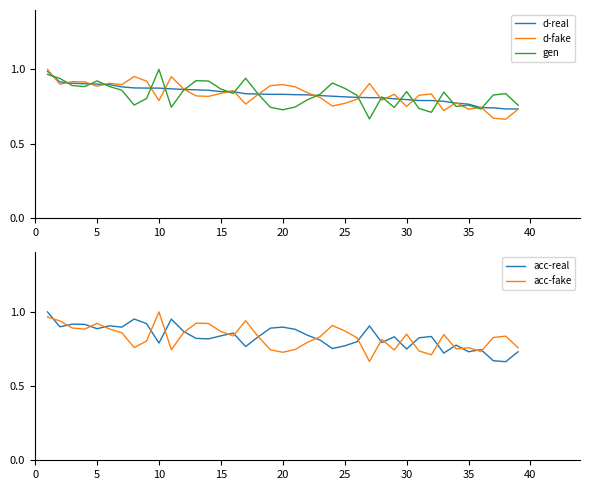

The value of d-real at 20 is 0.3. True or false?

False